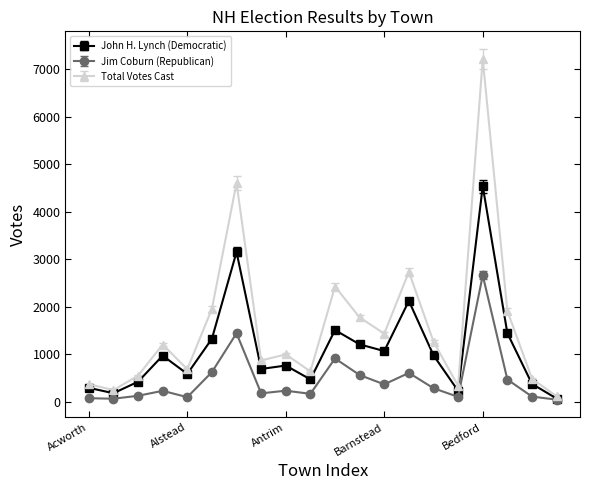

What is the value of the Total Votes Cast point at the 7th from the left?

4601